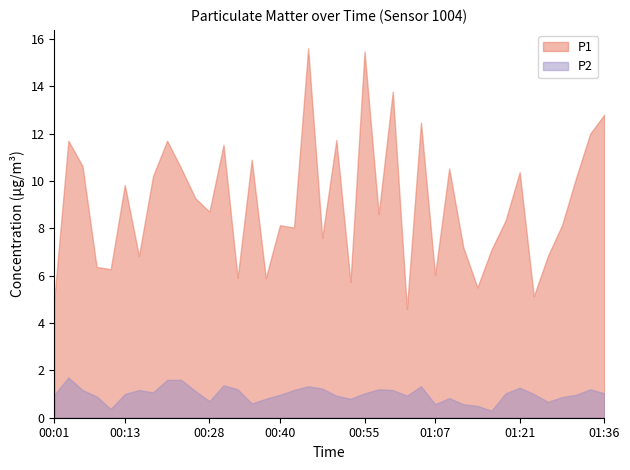

Reading right to left, list all the values displayed in this chart.

P1: 01:36=12.8	01:34=12.0	01:31=10.1	01:29=8.1	01:26=6.8	01:24=5.1	01:21=10.4	01:19=8.3	01:17=7.1	01:14=5.5	01:12=7.2	01:09=10.5	01:07=6.0	01:04=12.5	01:02=4.6	01:00=13.8	00:57=8.6	00:55=15.5	00:52=5.7	00:50=11.7	00:47=7.6	00:45=15.6	00:43=8.0	00:40=8.1	00:38=5.9	00:35=10.9	00:33=5.9	00:30=11.5	00:28=8.7	00:25=9.3	00:23=10.5	00:21=11.7	00:18=10.2	00:16=6.8	00:13=9.8	00:11=6.3	00:08=6.4	00:06=10.6	00:04=11.7	00:01=5.0
P2: 01:36=1.0	01:34=1.2	01:31=1.0	01:29=0.9	01:26=0.7	01:24=1.0	01:21=1.3	01:19=1.0	01:17=0.3	01:14=0.5	01:12=0.6	01:09=0.8	01:07=0.6	01:04=1.3	01:02=0.9	01:00=1.2	00:57=1.2	00:55=1.0	00:52=0.8	00:50=0.9	00:47=1.2	00:45=1.3	00:43=1.2	00:40=1.0	00:38=0.8	00:35=0.6	00:33=1.2	00:30=1.4	00:28=0.7	00:25=1.1	00:23=1.6	00:21=1.6	00:18=1.1	00:16=1.2	00:13=1.0	00:11=0.4	00:08=0.9	00:06=1.2	00:04=1.7	00:01=1.0